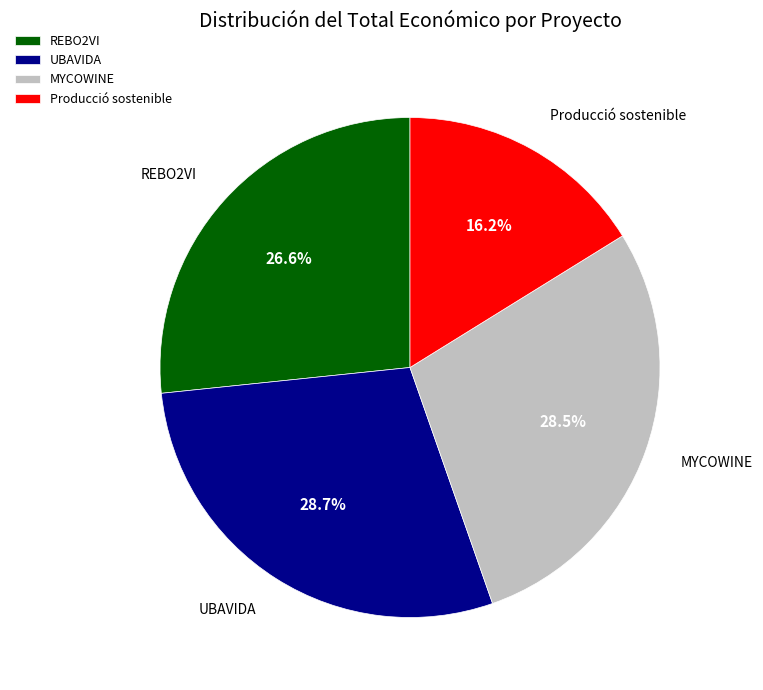

Is there any slice that represents more than half of the pie?

No